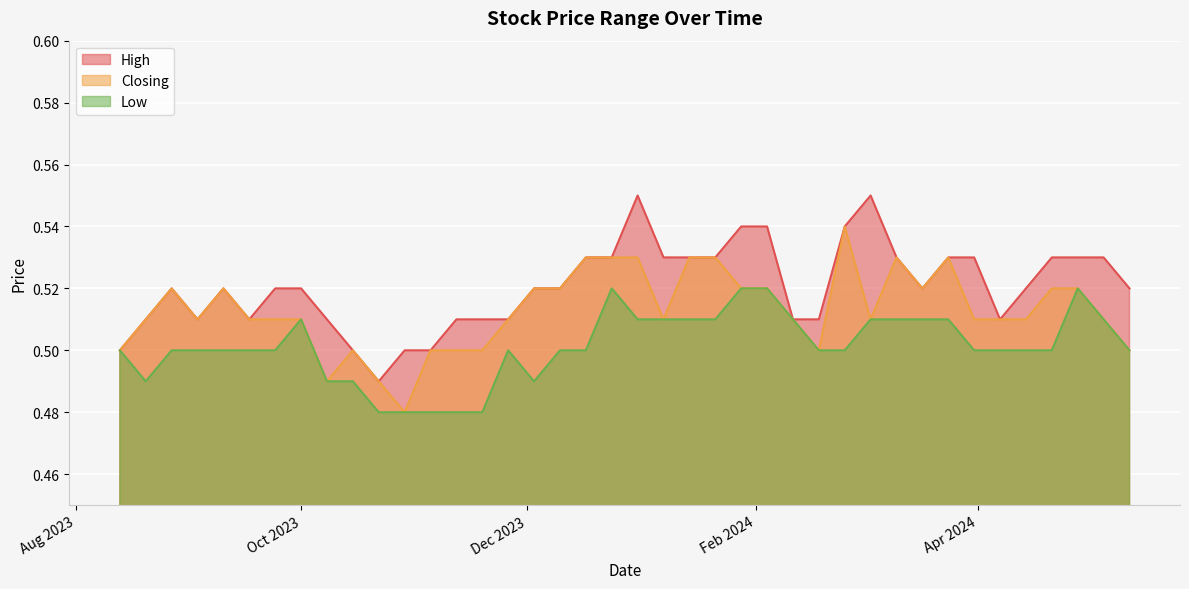

What is the highest value of the Low series?

0.5